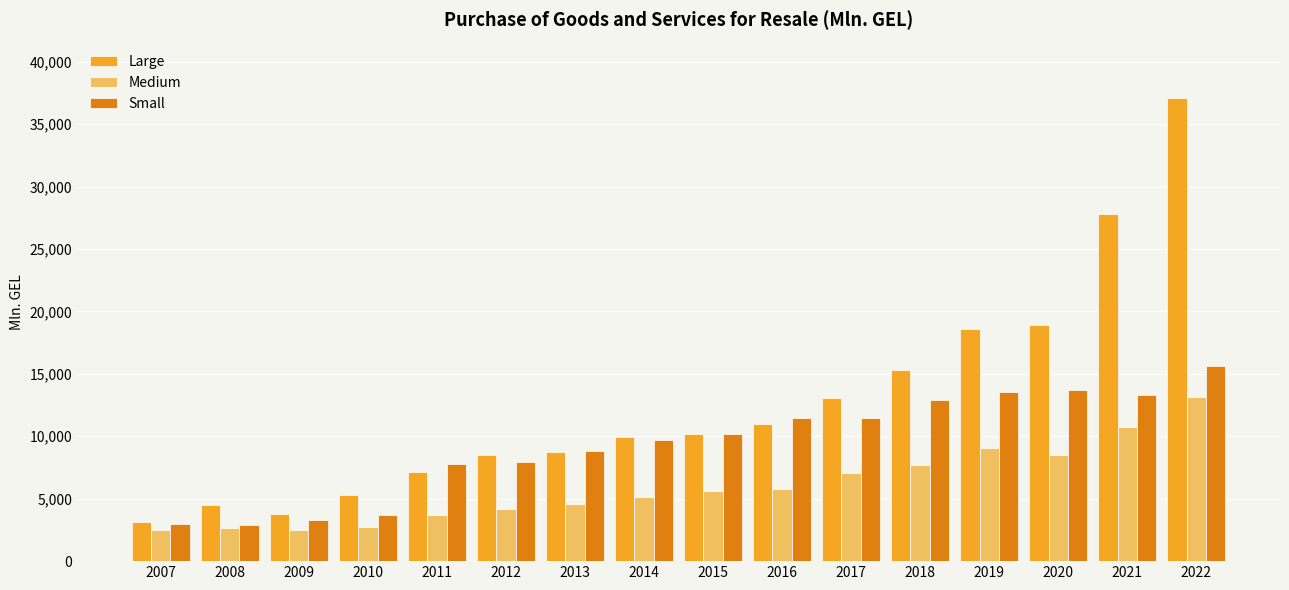

What is the highest value of the Small series?

15601.9